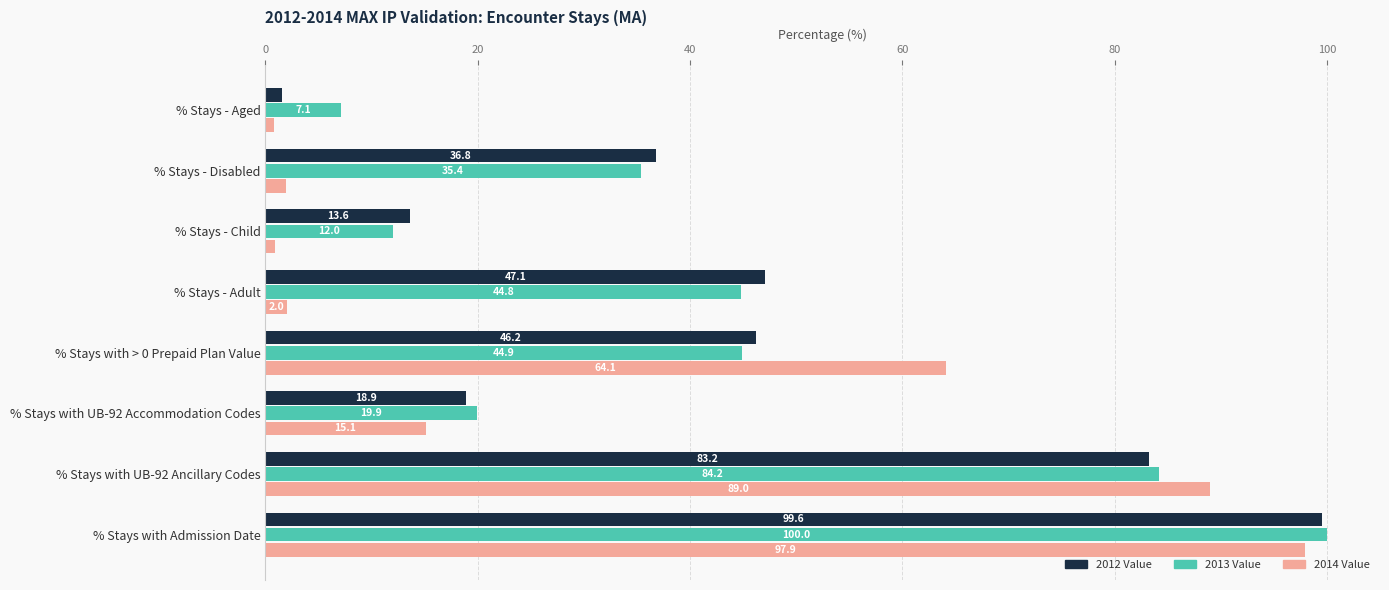

Where is 2013 Value nearest to the value 53?

% Stays with > 0 Prepaid Plan Value